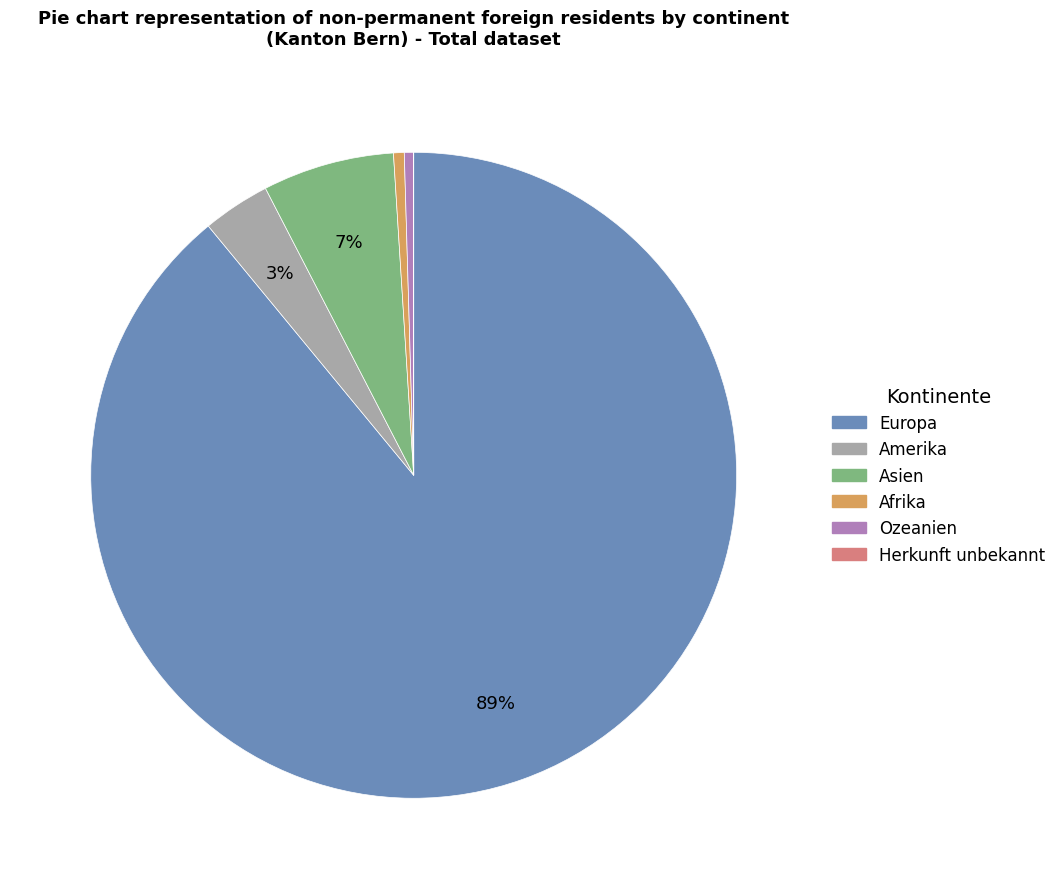

Does Asien account for over 50% of the chart?

No